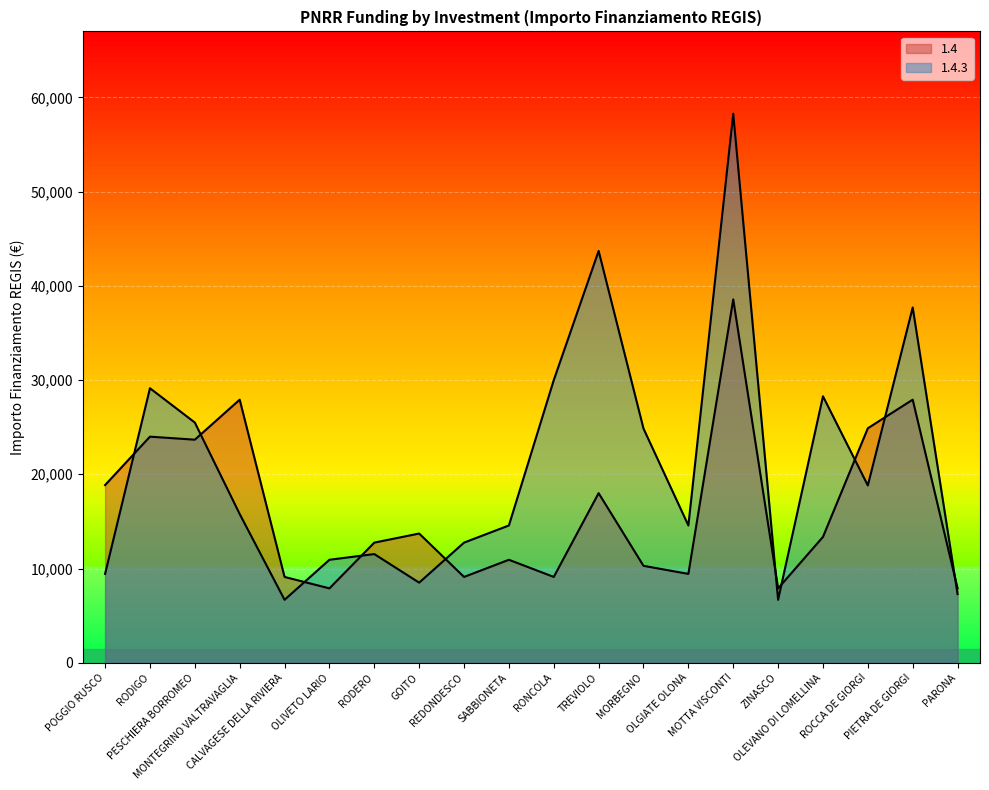

At which category is the sum across all series the highest?

MOTTA VISCONTI